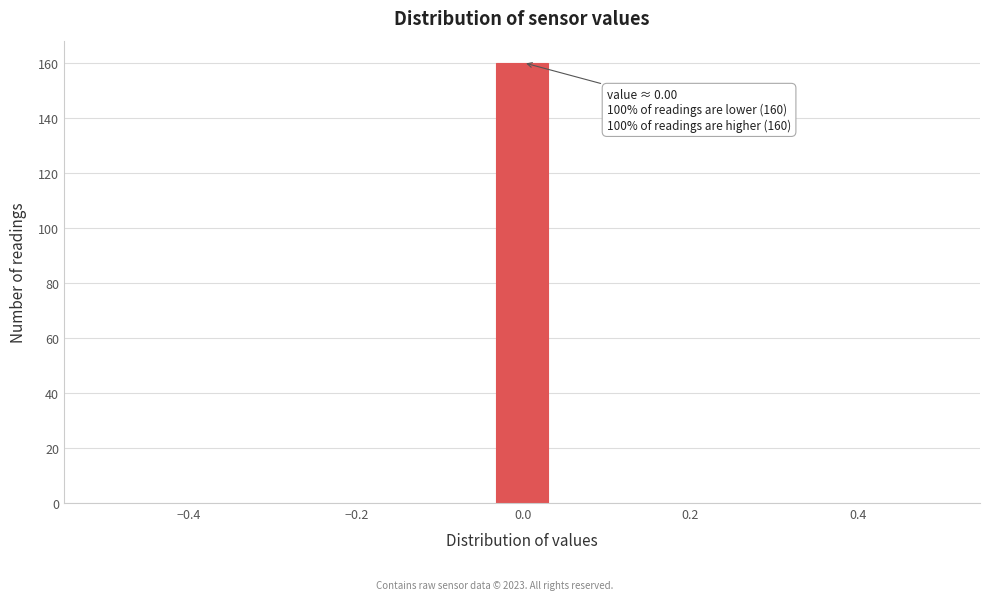

Around what value on the x-axis is the tallest bar? Give the approximate position of its centre, as read against the axis.

0.00